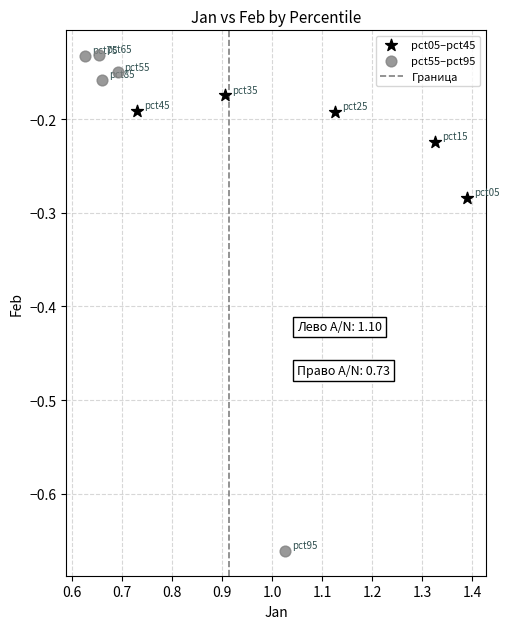

Which series reaches the minimum Y coordinate?

pct55–pct95